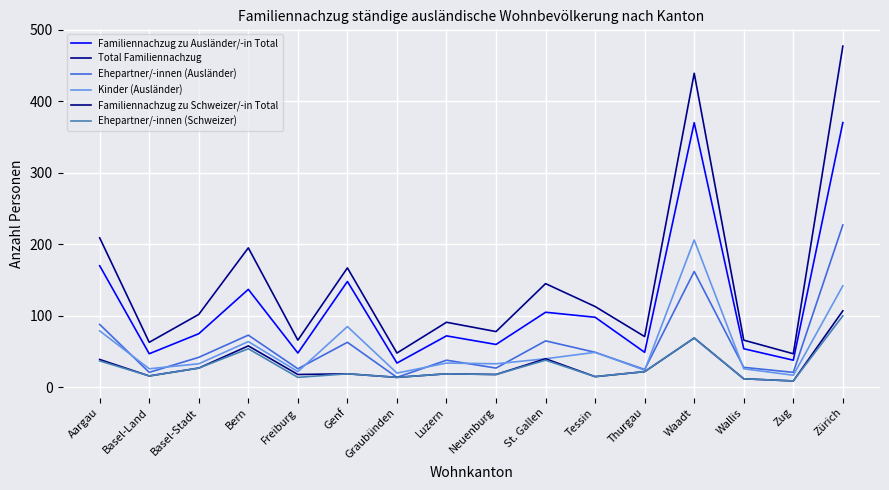

Between Basel-Stadt and Luzern, which is larger?

Basel-Stadt